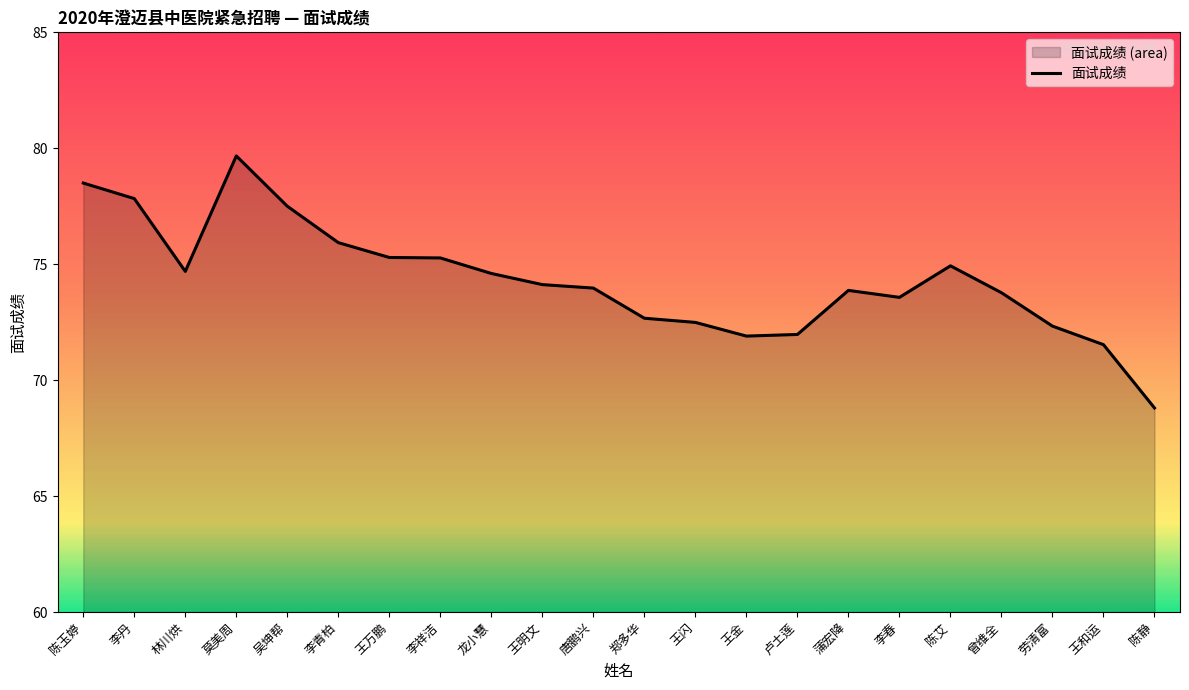

What is the minimum value shown in the chart?

68.8